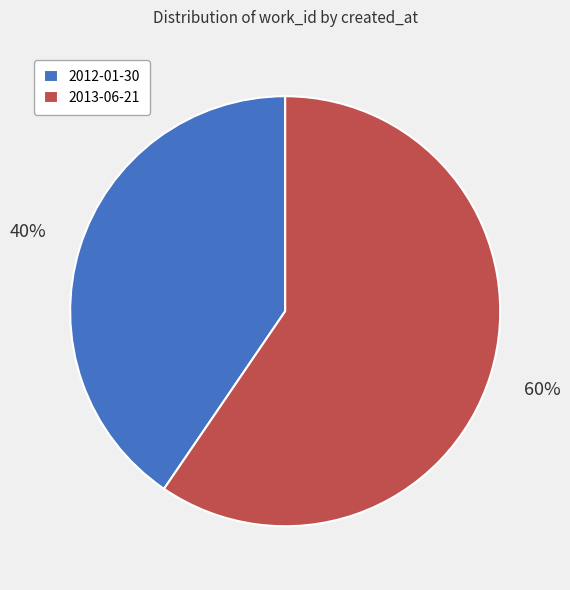

Which category accounts for the majority?

2013-06-21